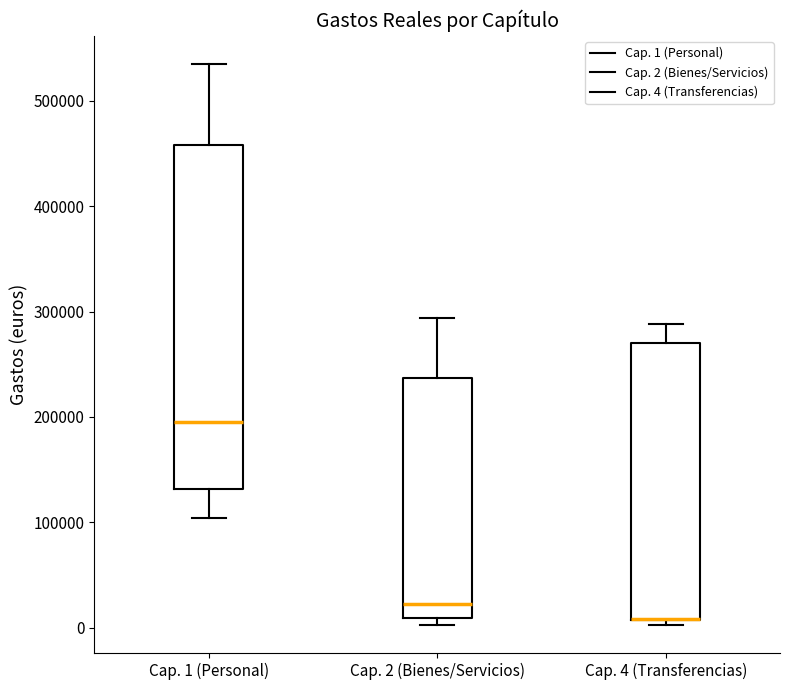

Reading left to right, transcribe this box plot: for each box, give where its median line is, the range the box spans, and where its two whiskers end, as read against the y-axis. The values are not printed on the chart, so give them approximately, as read against the axis.

Cap. 1 (Personal): median 200000, box 130000 to 460000, whiskers 100000 to 540000
Cap. 2 (Bienes/Servicios): median 20000, box 10000 to 240000, whiskers 0 to 290000
Cap. 4 (Transferencias): median 10000 (drawn on the box's lower edge), box 10000 to 270000, whiskers 0 to 290000